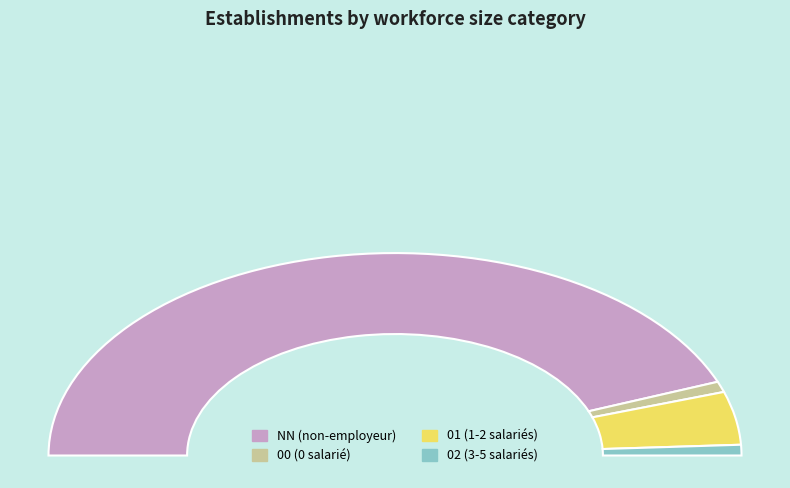

What is the smallest slice in the pie chart?

00